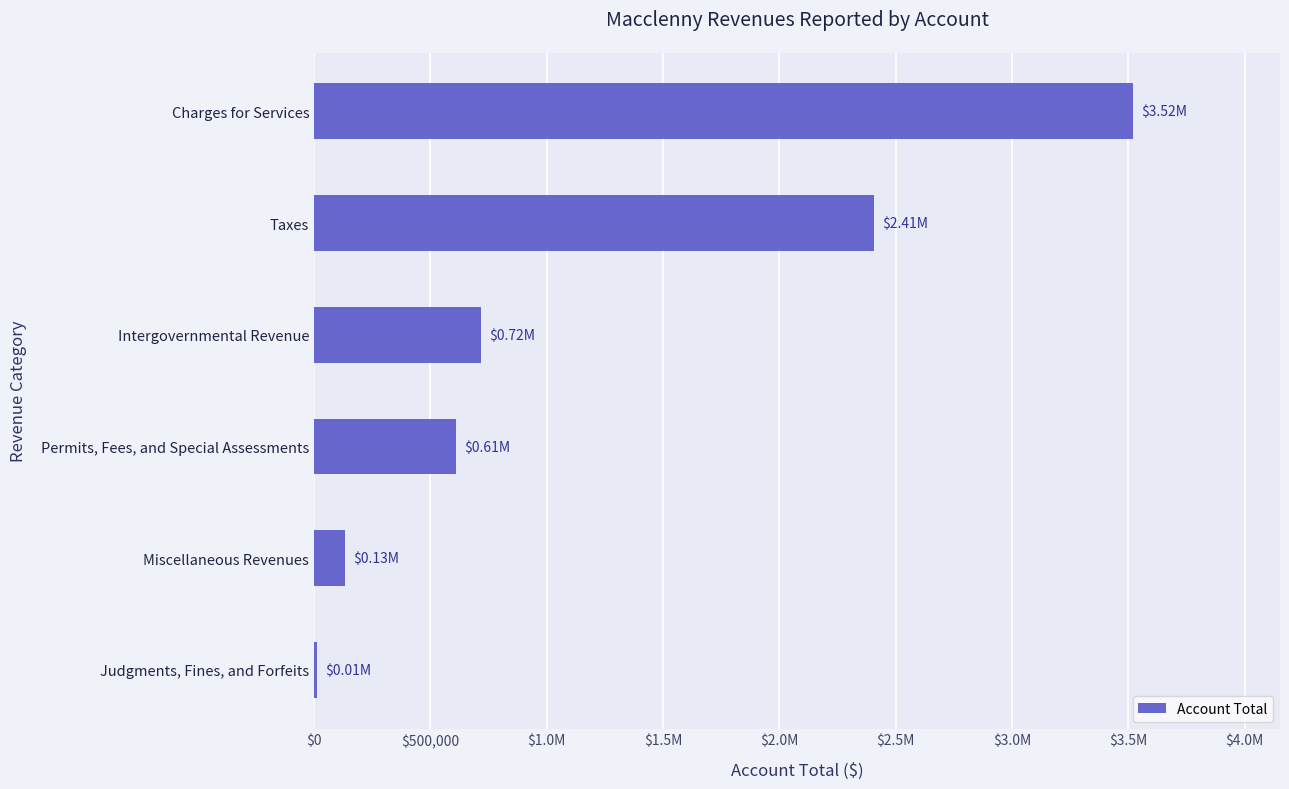

How many values are below 719229?

3